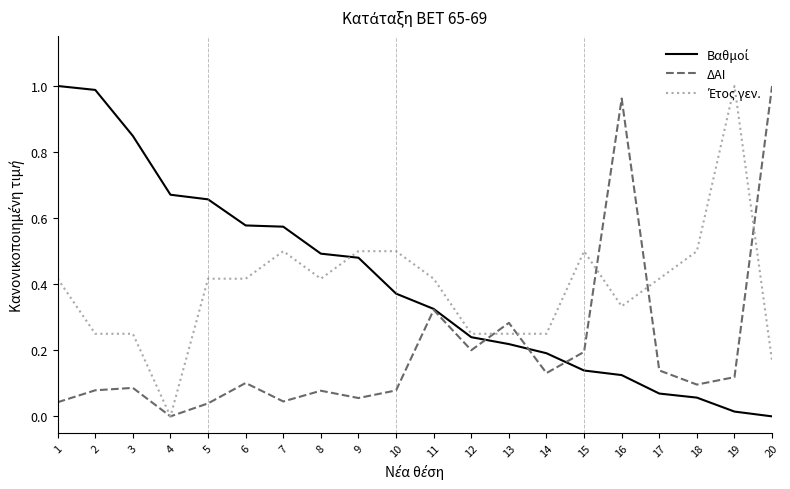

What is the spread (max minus min) of values at 2?

0.9